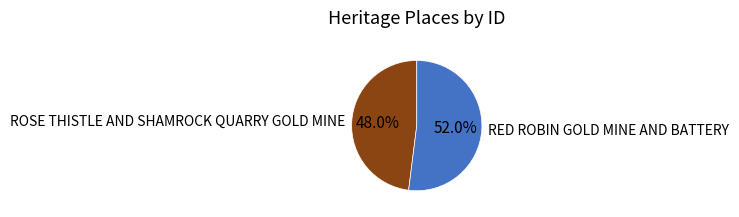

Does any single category account for the majority?

Yes